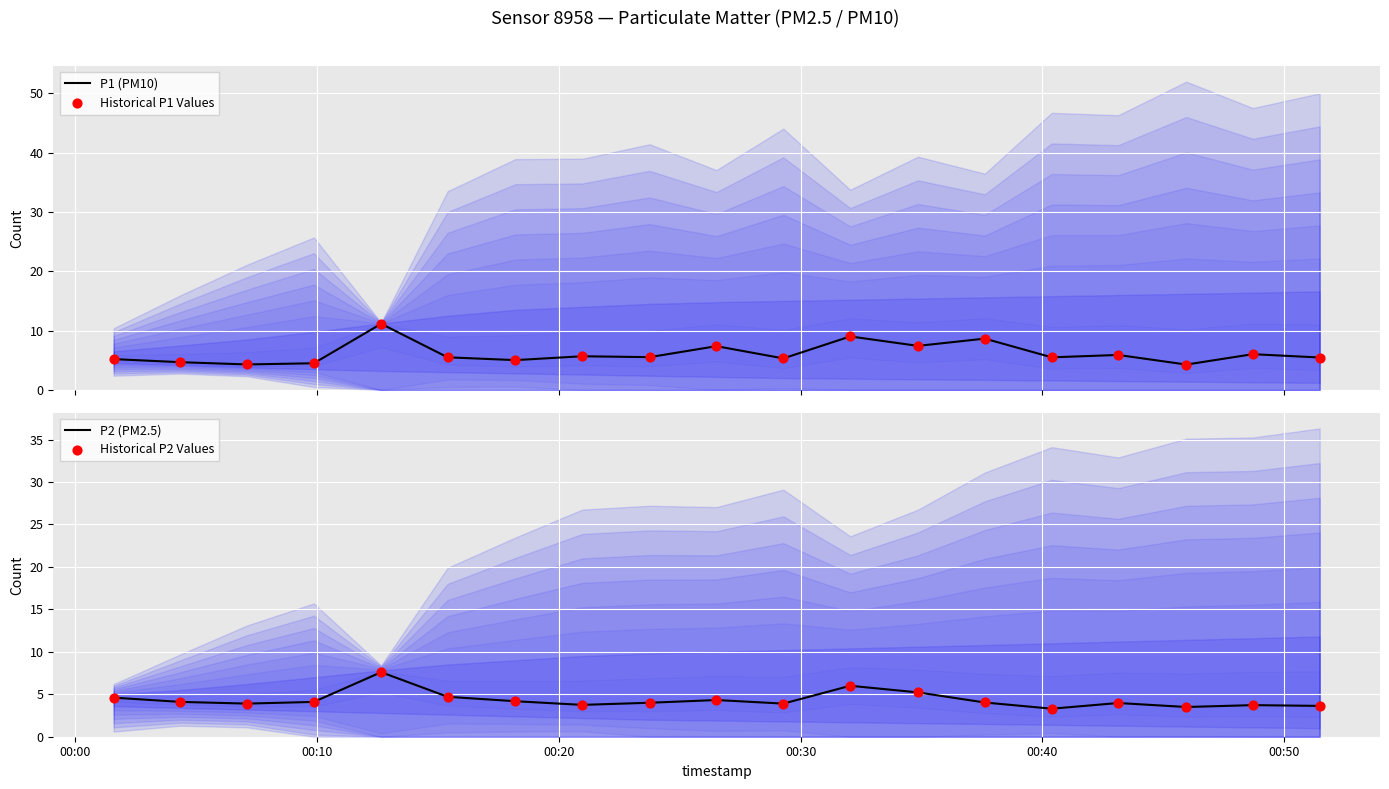

What are all the series names shown in the legend?

P1 (PM10), Historical P1 Values, P2 (PM2.5), Historical P2 Values